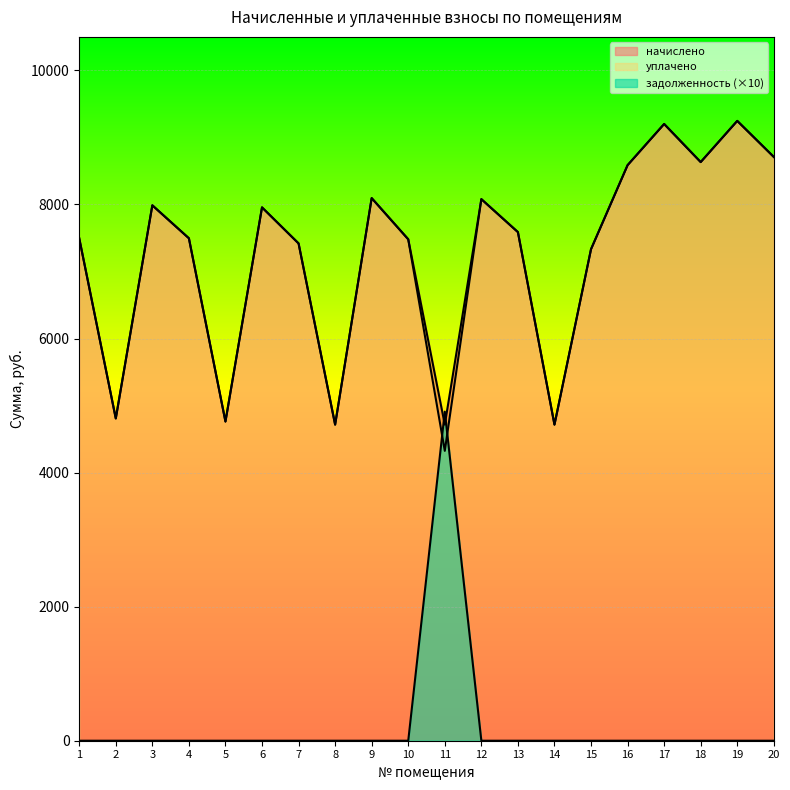

What is the difference between the second highest and second lowest values in the уплачено series?

4485.0